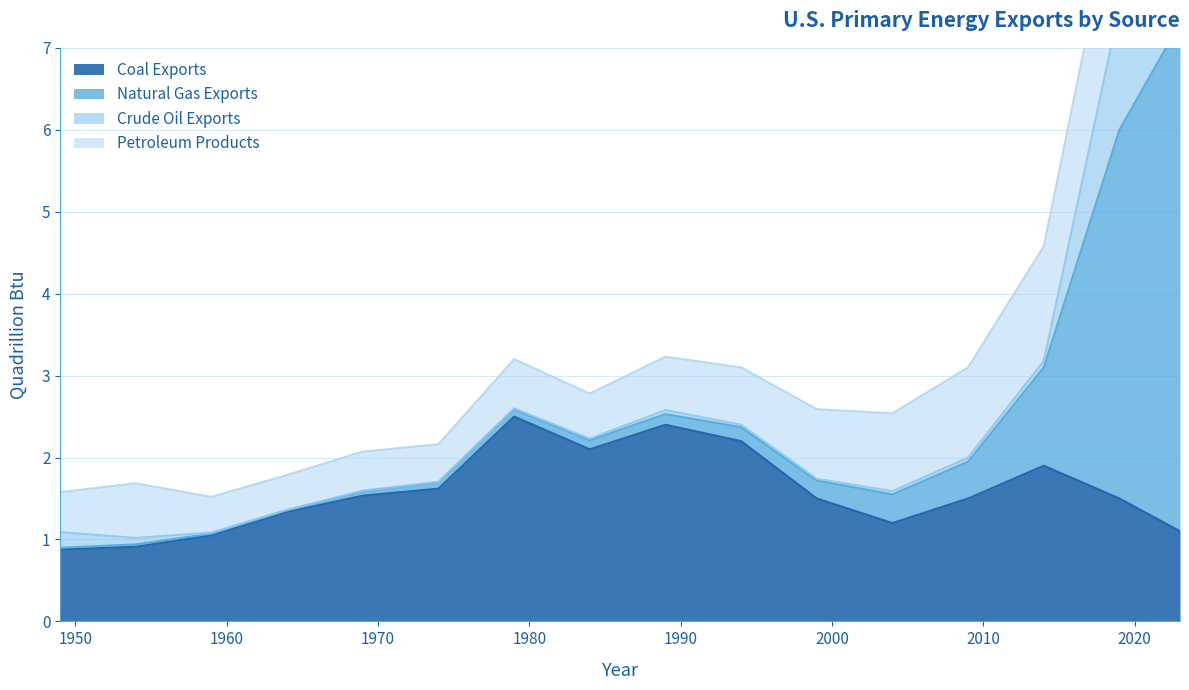

True or false: Coal Exports has more than 2 interior local peaks.

True